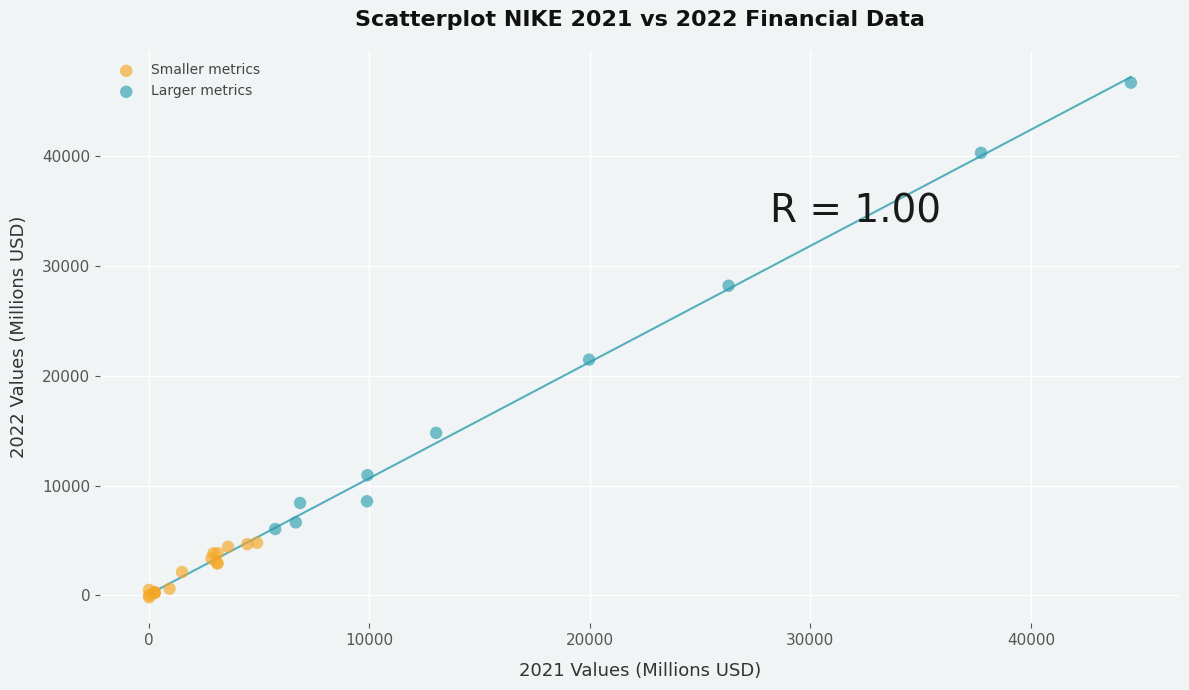

Which series contains the lowest Y value?

Smaller metrics